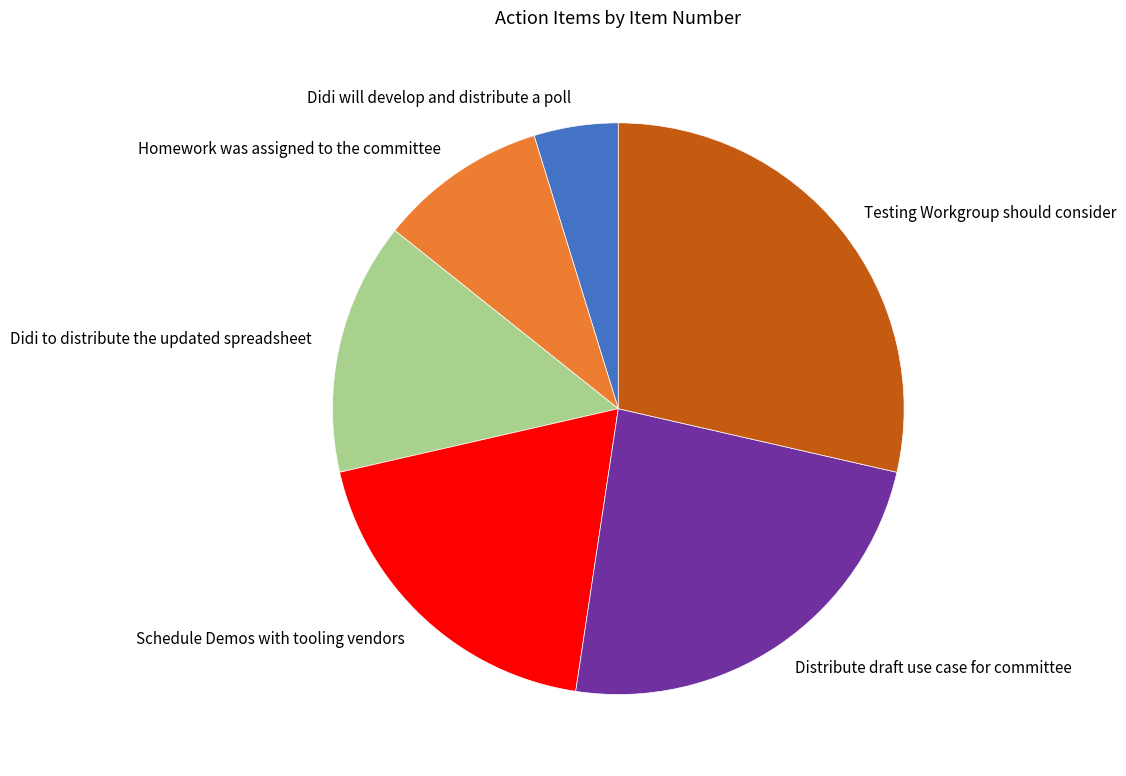

Is there any slice that represents more than half of the pie?

No